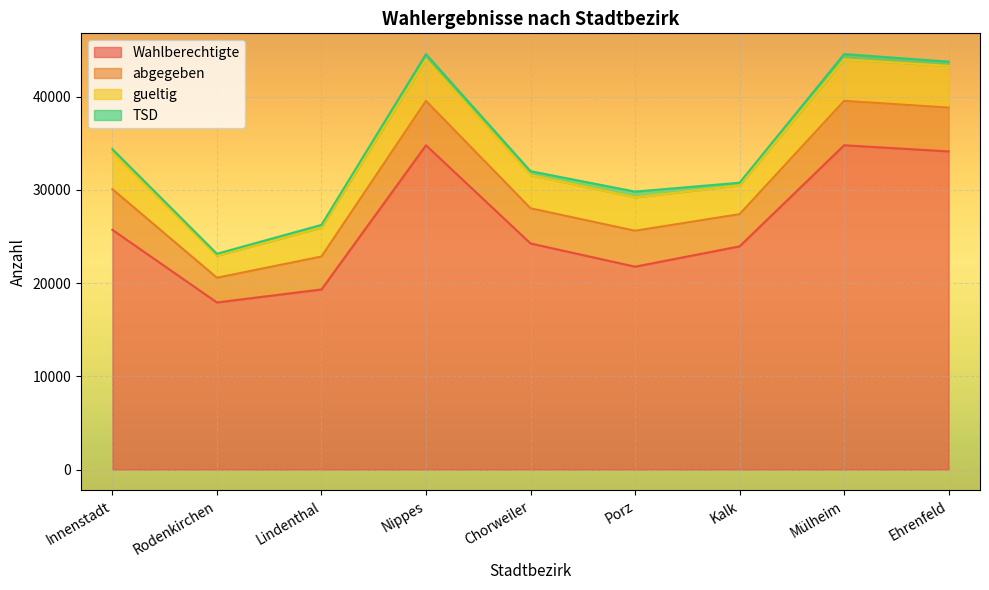

Which category has the lowest value across all series?

Rodenkirchen